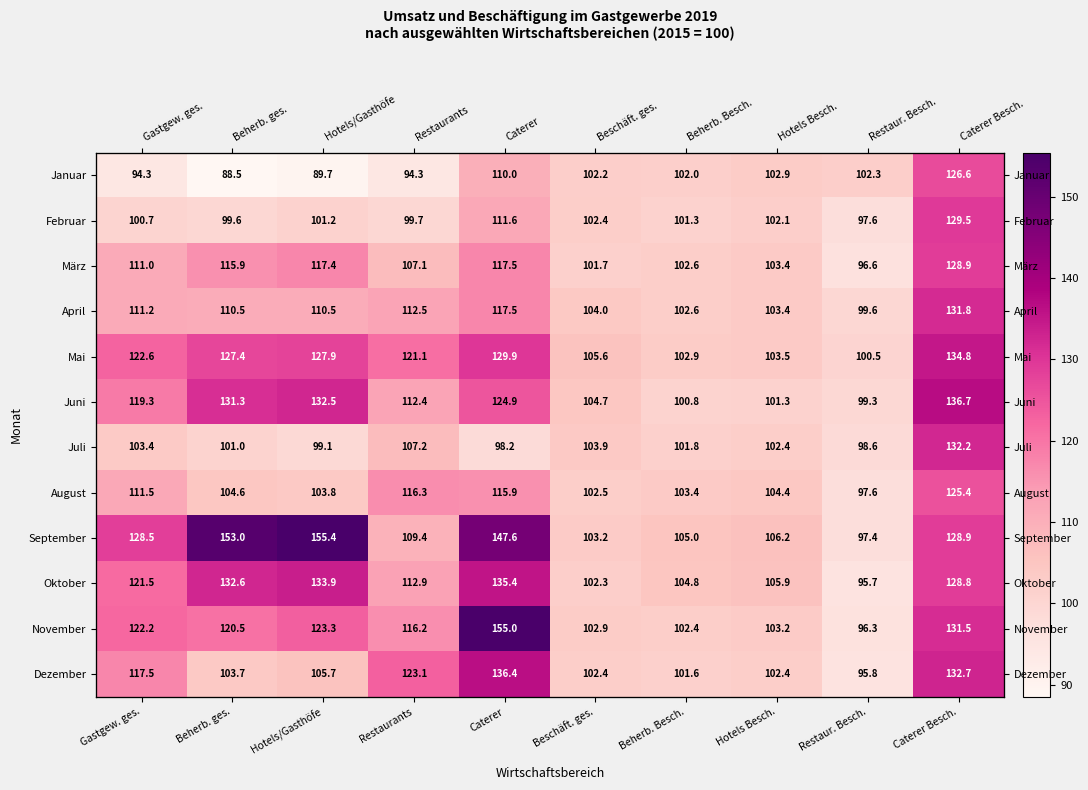

Is it true that Juni equals 124.9 at Caterer?

True